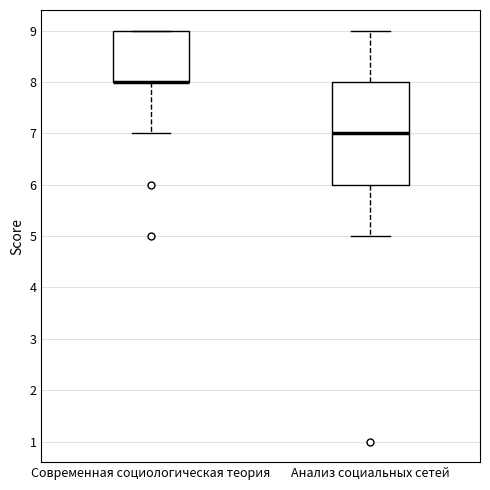

Where is the lower edge of the box for Современная социологическая теория on the y-axis? The values are not printed on the chart, so give them approximately, as read against the axis.

8